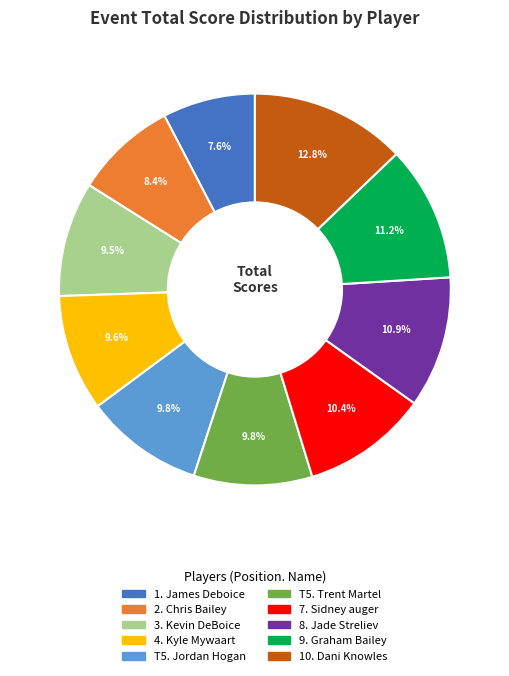

Does any single category account for the majority?

No